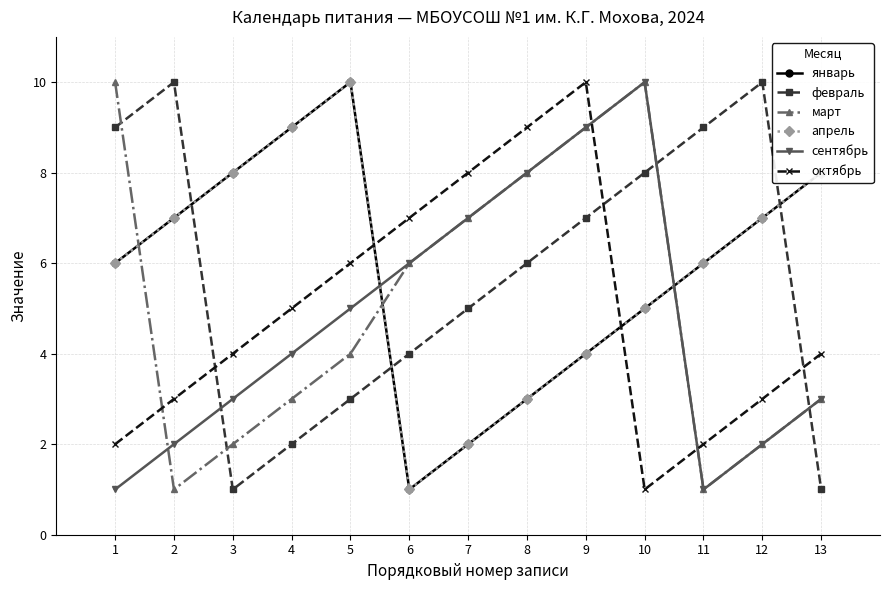

Does the chart have visible grid lines?

Yes